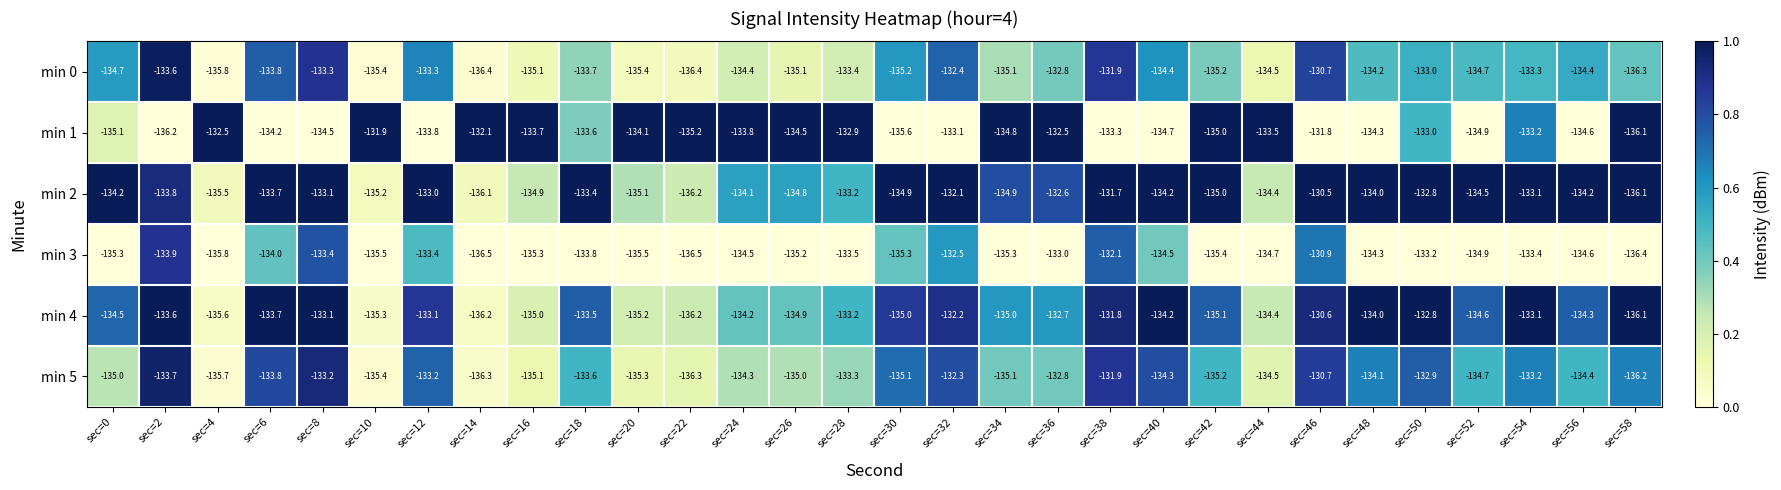

What is the minimum value for min 5?

-136.3